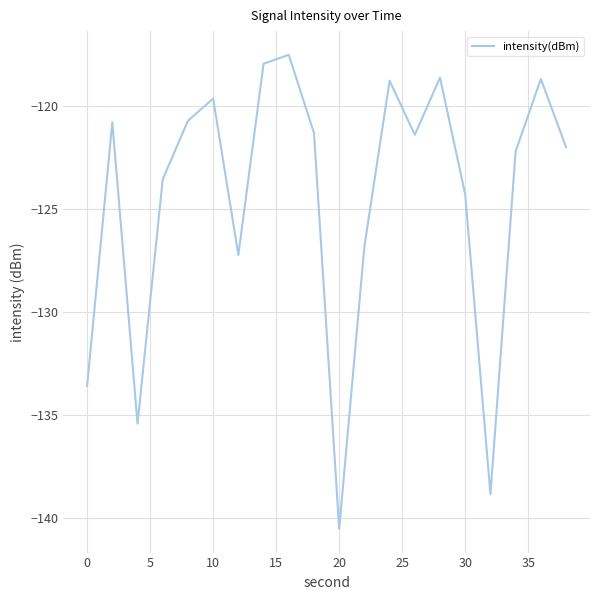

What is the minimum value shown in the chart?

-140.5